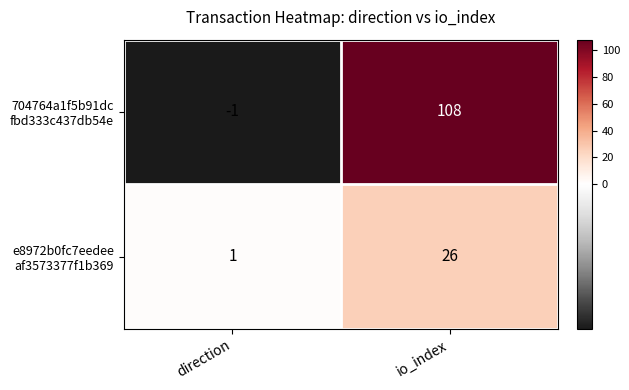

What is the total value across all series at io_index?

134